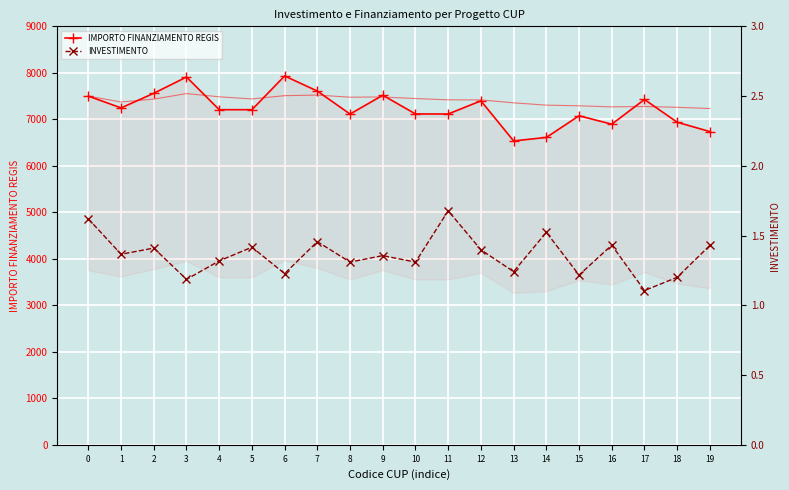

What is the sum of the INVESTIMENTO values at 14 and 18?

2.7